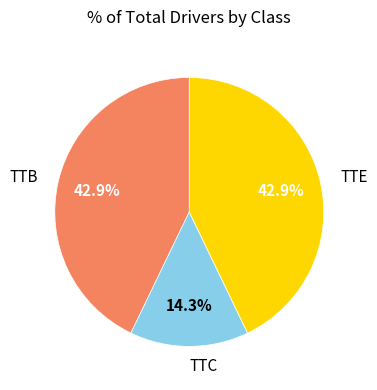

Is TTB the majority of the pie?

No